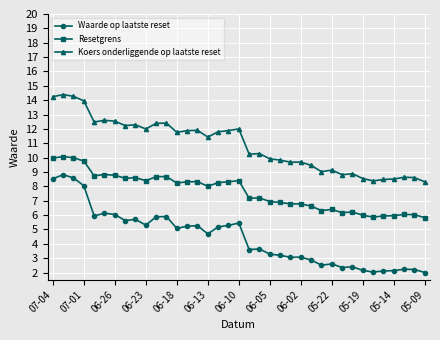

True or false: Resetgrens and Waarde op laatste reset cross at least once.

False